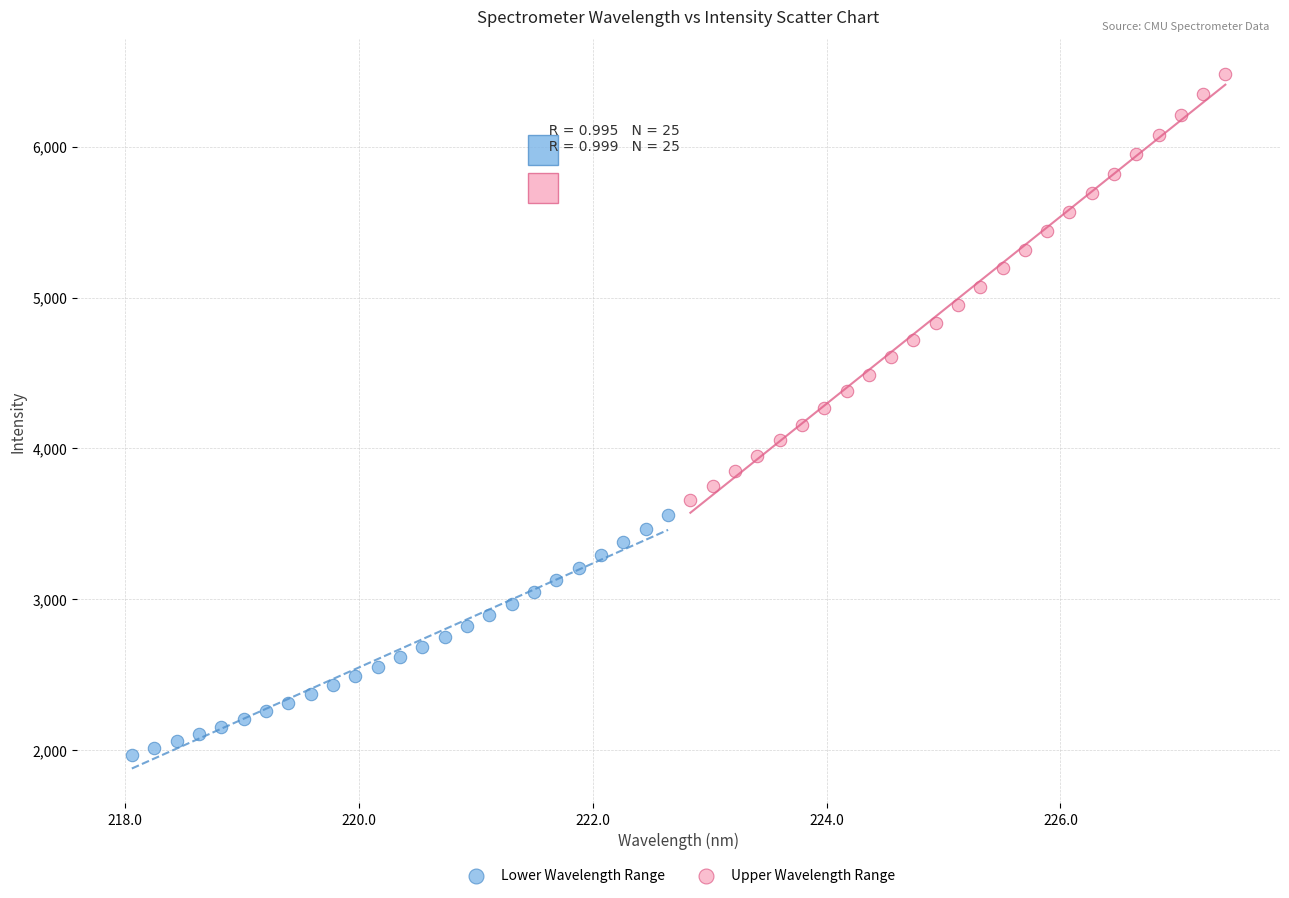

Which series has the widest spread of Y values?

Upper Wavelength Range